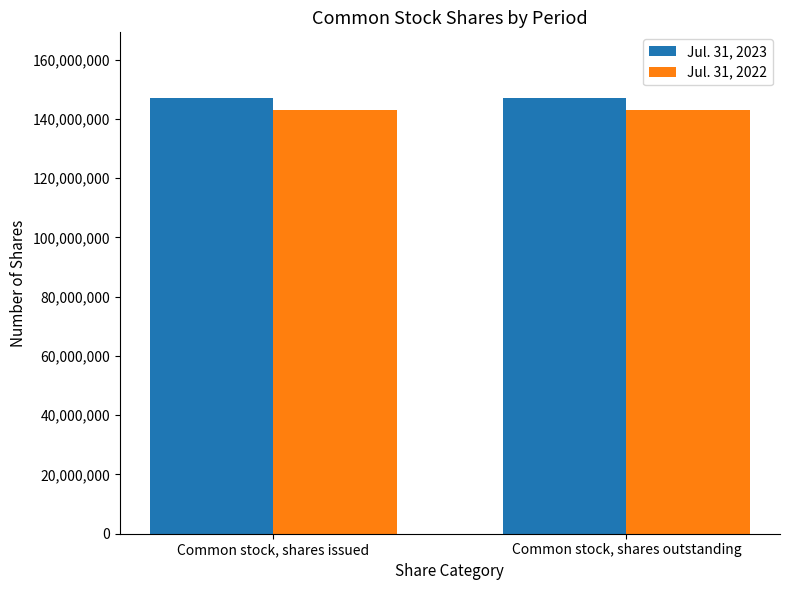

True or false: Jul. 31, 2023 has a value of 219026989 at Common stock, shares outstanding.

False